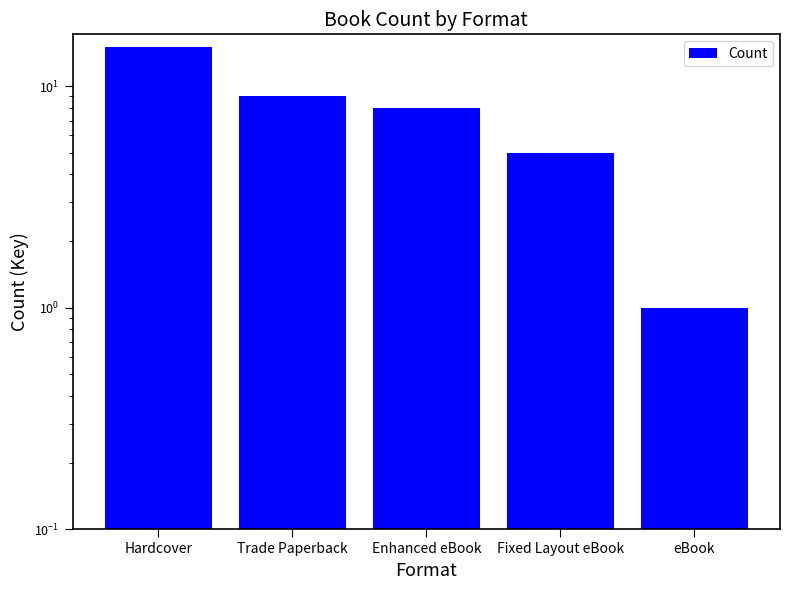

What is the minimum value shown in the chart?

1